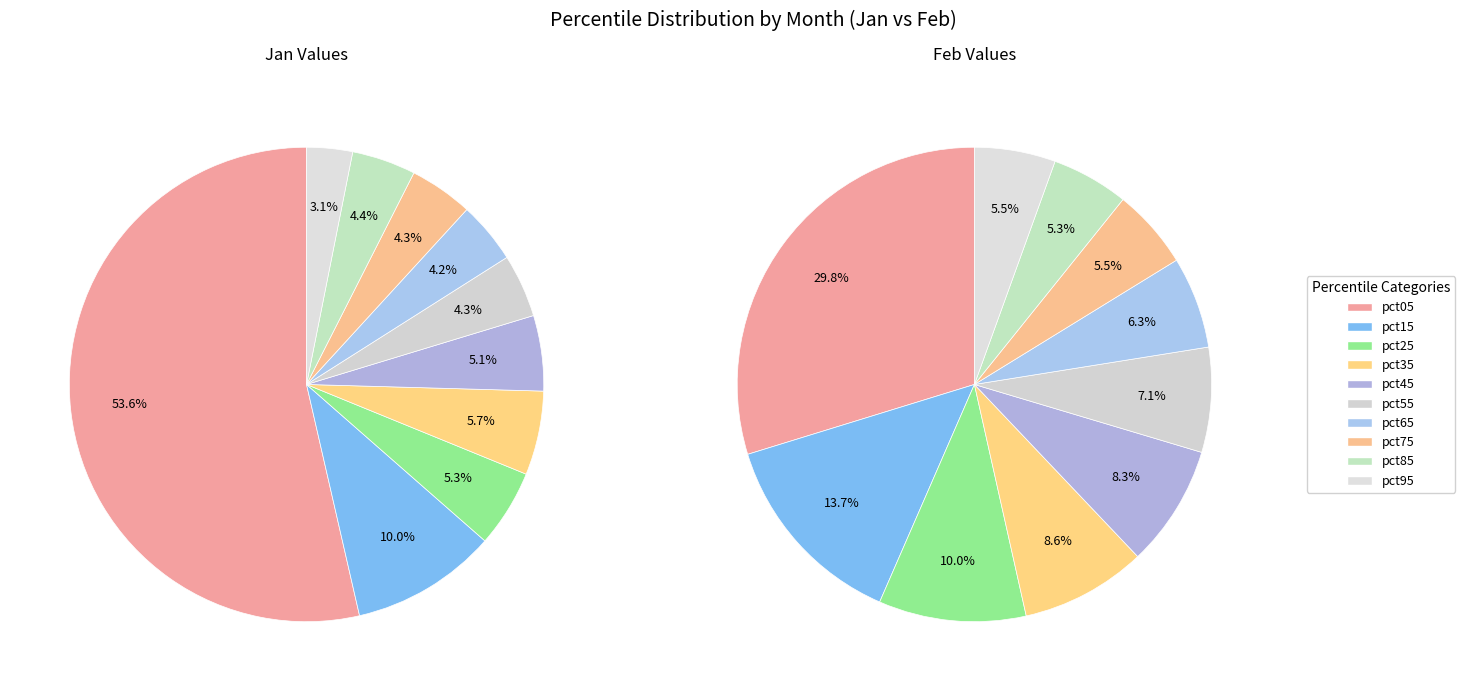

What is the difference between the highest and lowest values at pct85?

0.4